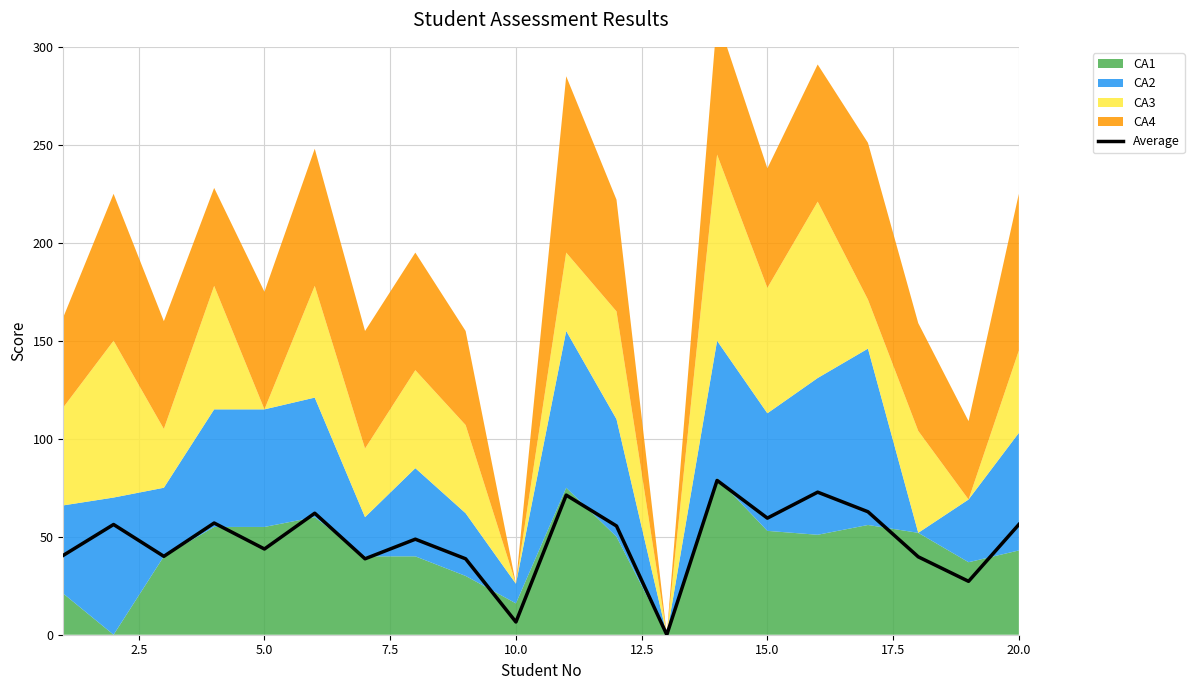

How many values are above zero?

19